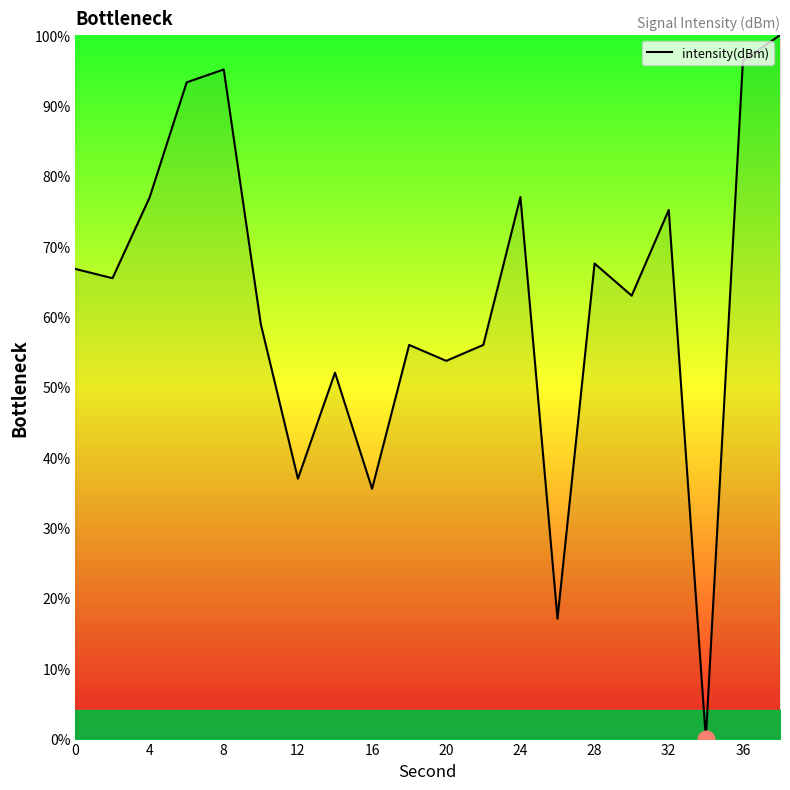

What is the greatest value displayed?

100.0